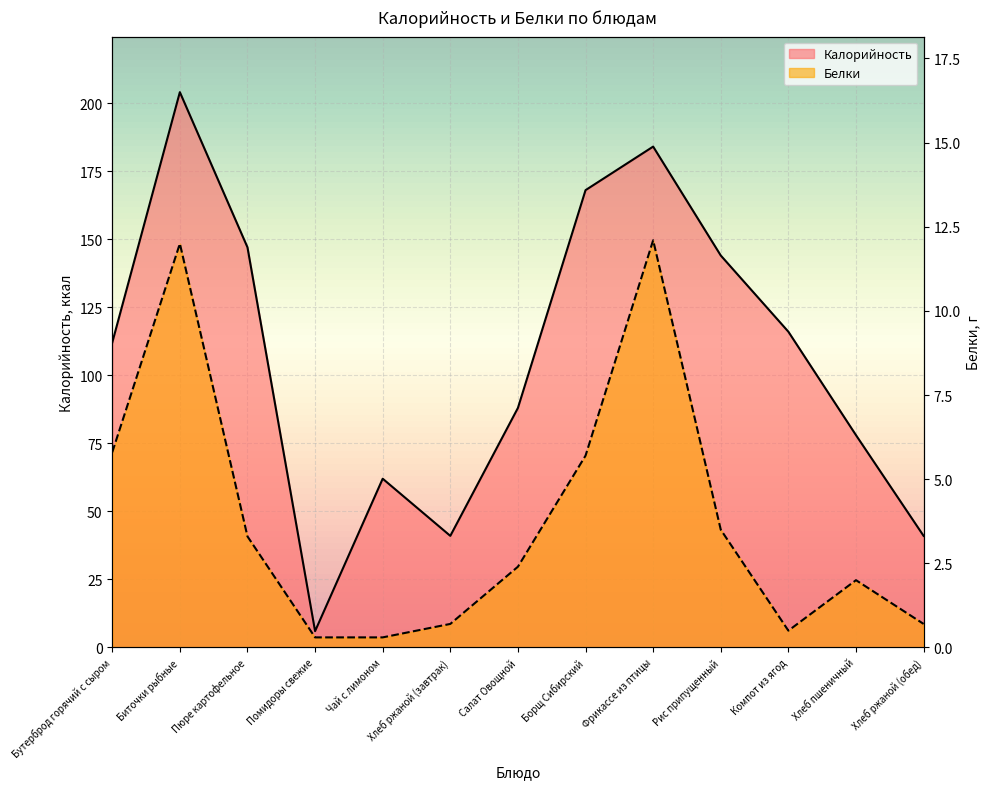

Is the value of Калорийность at Салат Овощной greater than the value of Белки at Хлеб пшеничный?

Yes